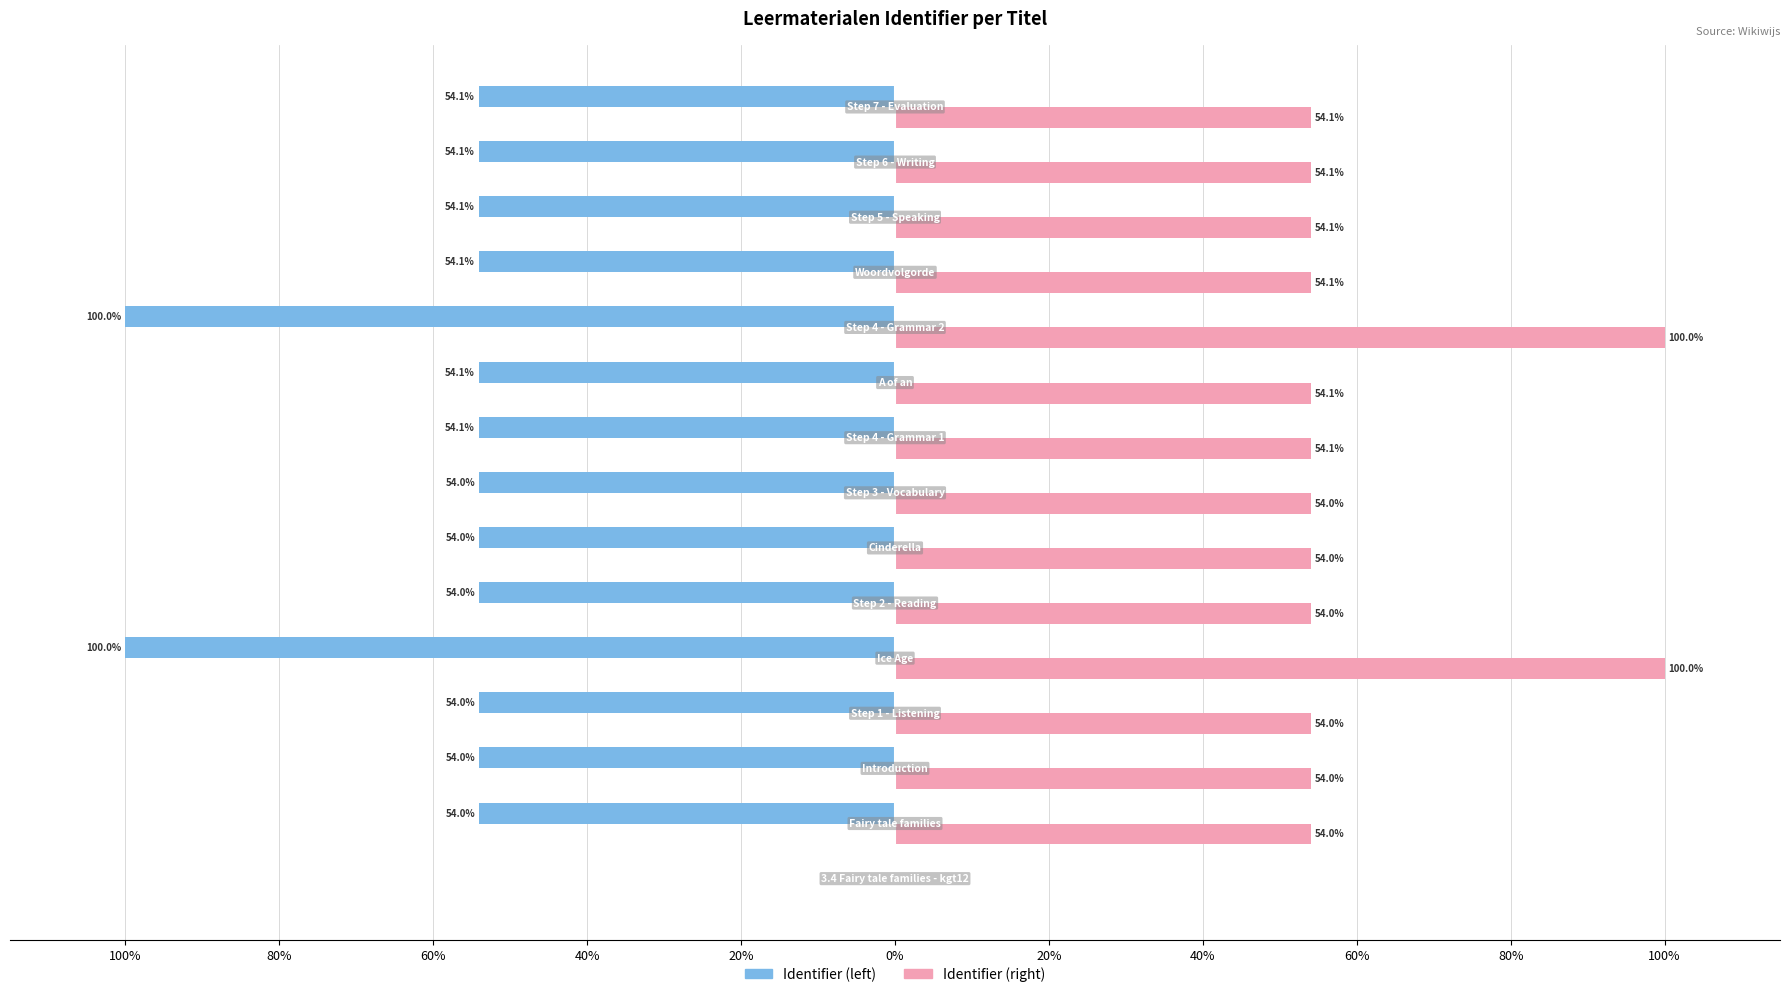

Reading right to left, list all the values displayed in this chart.

Identifier (left): -54.1	-54.1	-54.1	-54.1	-100.0	-54.1	-54.1	-54.0	-54.0	-54.0	-100.0	-54.0	-54.0	-54.0	0.0
Identifier (right): 54.1	54.1	54.1	54.1	100.0	54.1	54.1	54.0	54.0	54.0	100.0	54.0	54.0	54.0	0.0